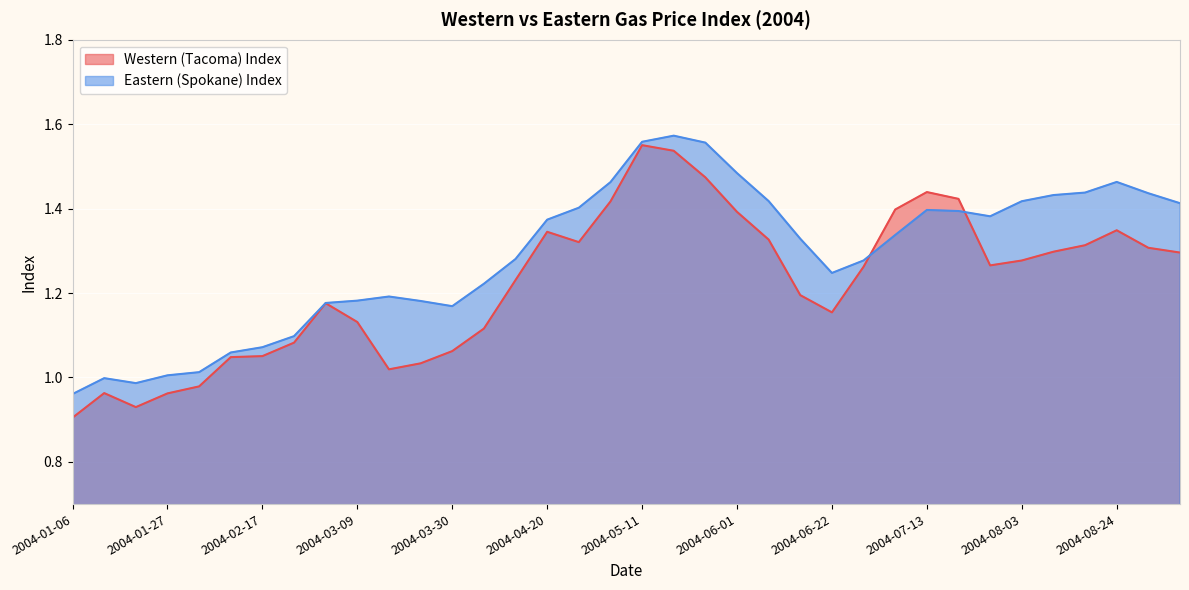

Is the value of Eastern (Spokane) Index at 2004-05-11 greater than the value of Western (Tacoma) Index at 2004-07-27?

Yes